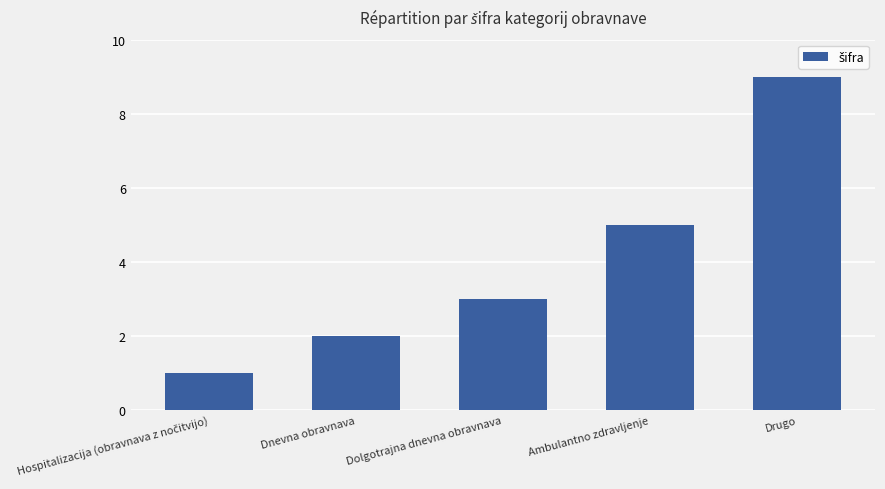

What is the label of the 4th bar from the left?

Ambulantno zdravljenje